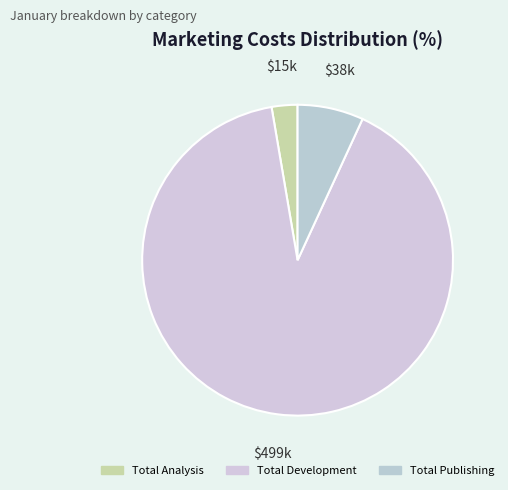

Rank the categories by value from highest to lowest.

Total Development, Total Publishing, Total Analysis